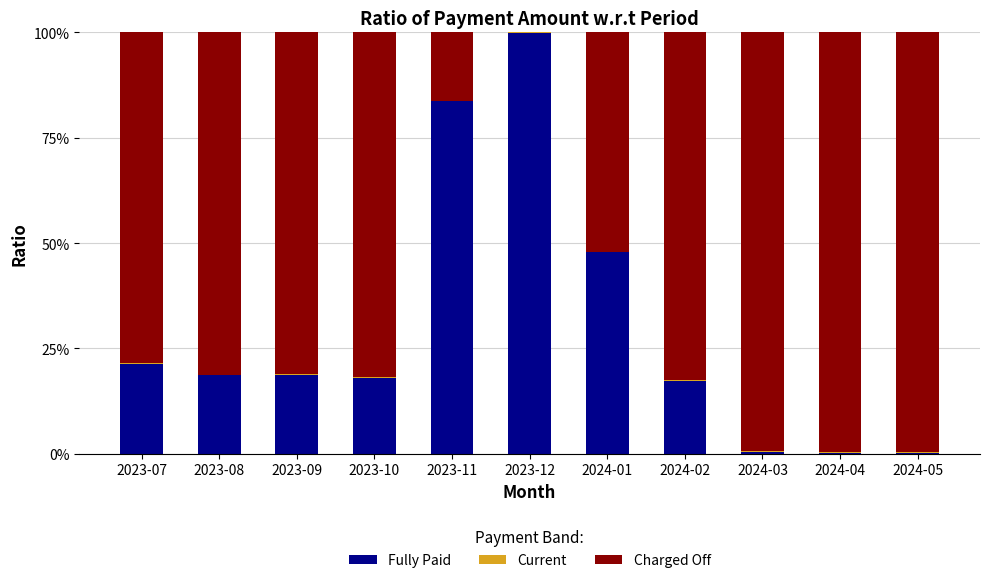

What is the sum of the Charged Off values at 2023-10 and 2024-01?

1.3